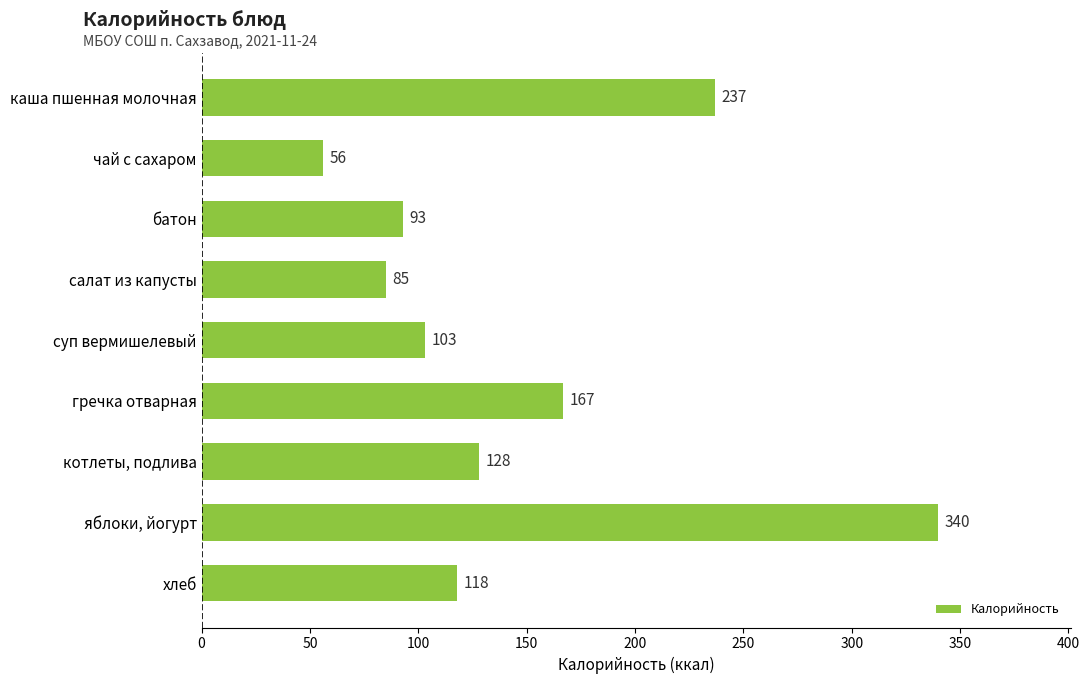

Which label corresponds to the largest value in the chart?

яблоки, йогурт